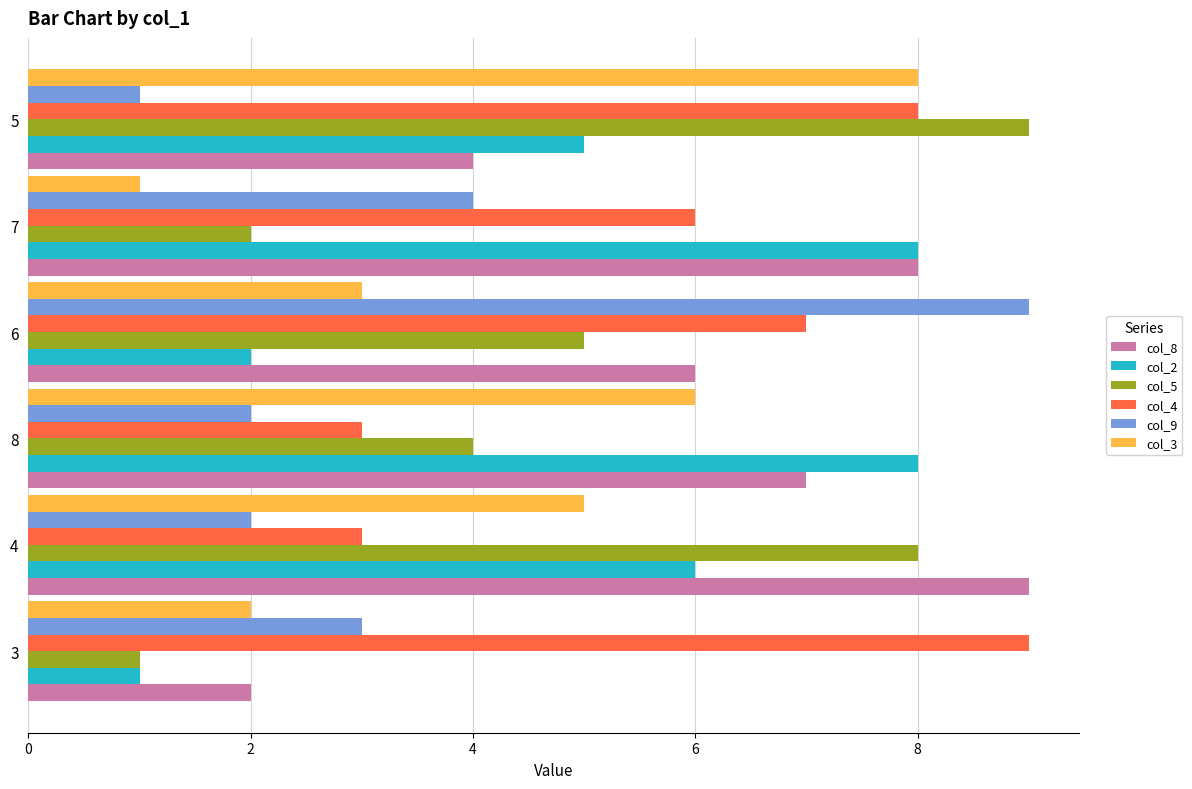

Is the value of col_5 at 4 greater than the value of col_2 at 3?

Yes